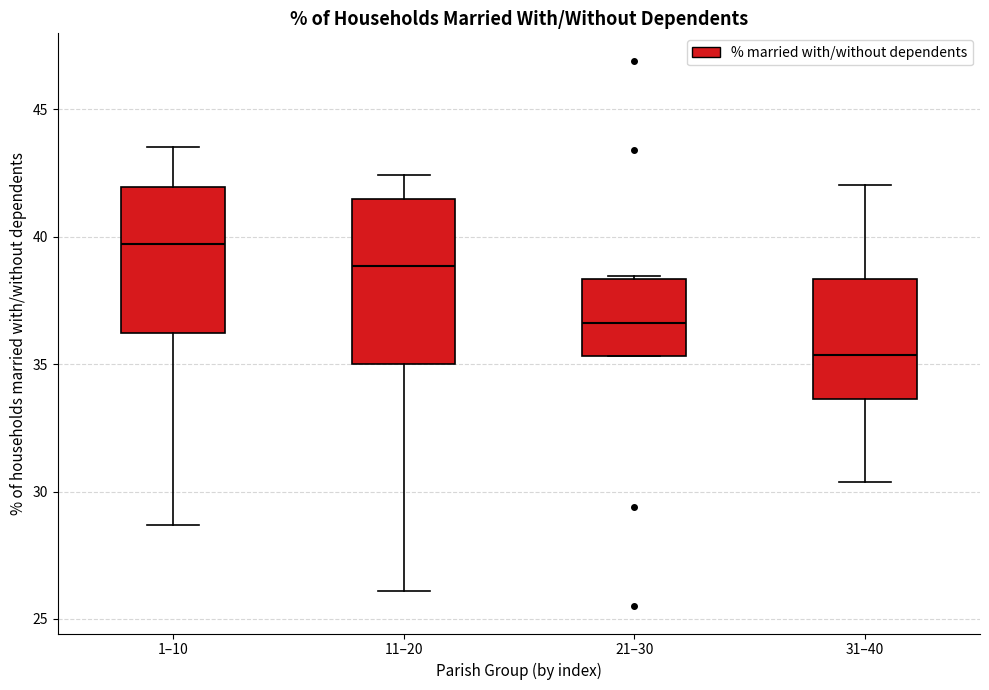

Reading left to right, transcribe this box plot: for each box, give where its median line is, the range the box spans, and where its two whiskers end, as read against the y-axis. The values are not printed on the chart, so give them approximately, as read against the axis.

1–10: median 39.5, box 36.0 to 42.0, whiskers 28.5 to 43.5
11–20: median 39.0, box 35.0 to 41.5, whiskers 26.0 to 42.5
21–30: median 36.5, box 35.5 to 38.5, whiskers 35.5 to 38.5
31–40: median 35.5, box 33.5 to 38.5, whiskers 30.5 to 42.0